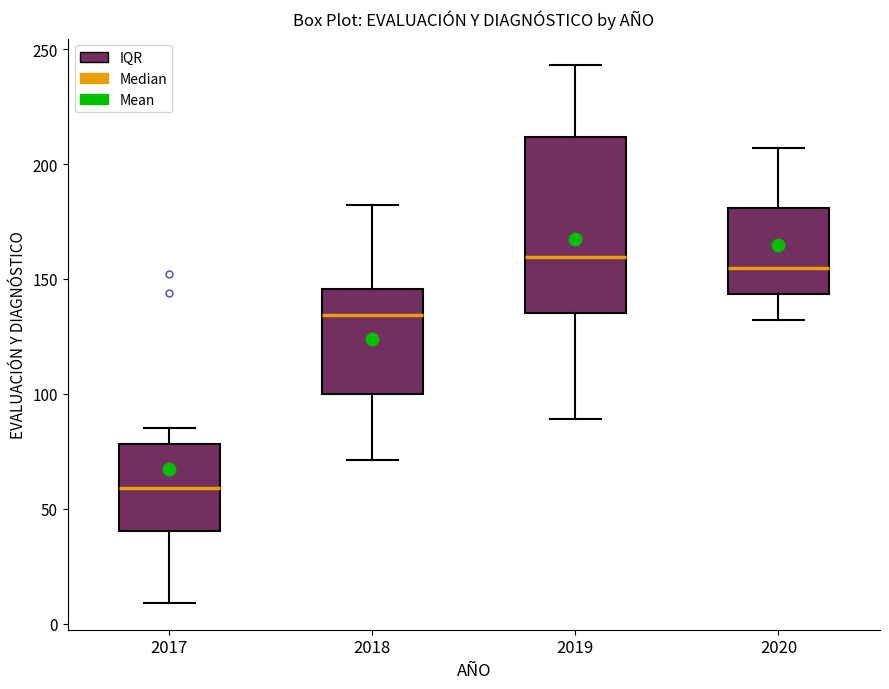

Where does the lower whisker of the box at x = 2017 end on the y-axis? The values are not printed on the chart, so give them approximately, as read against the axis.

10